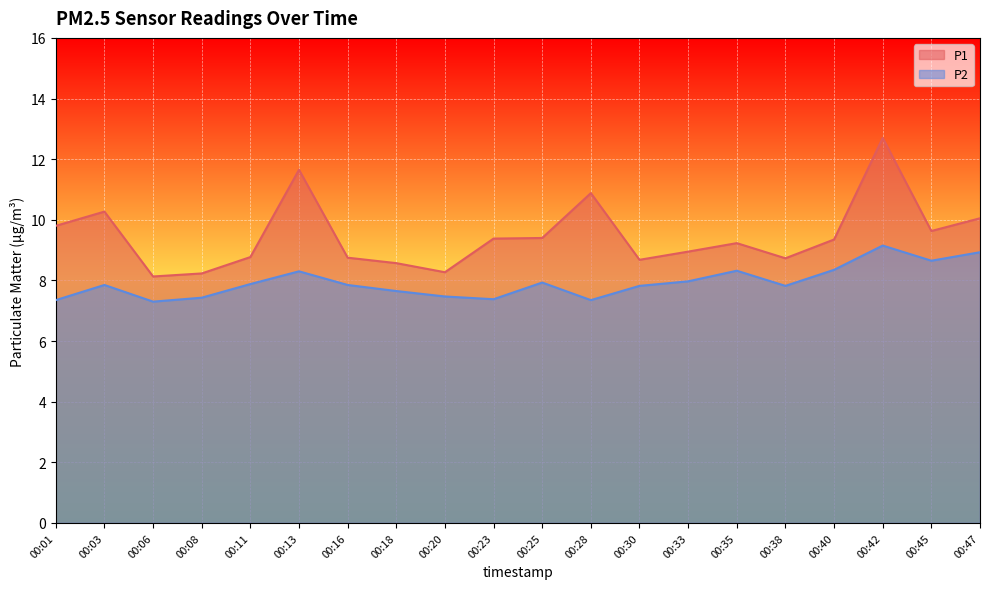

True or false: P2 has more than 1 interior local peaks.

True